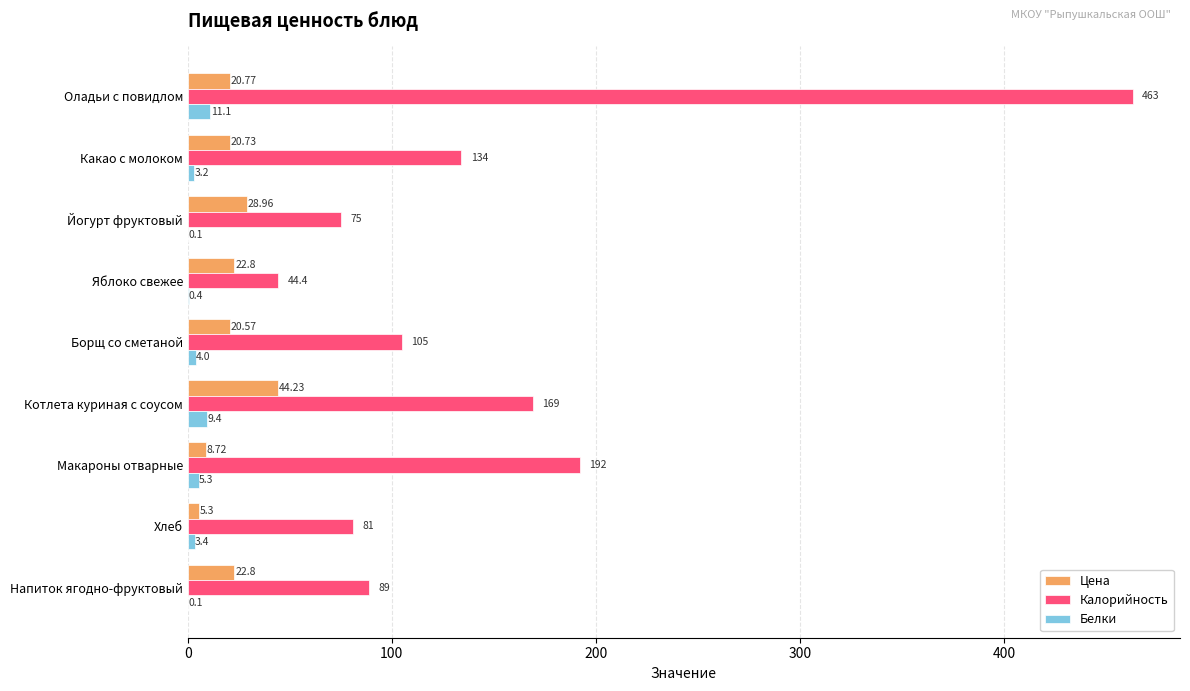

Which series has the largest total across all categories?

Калорийность